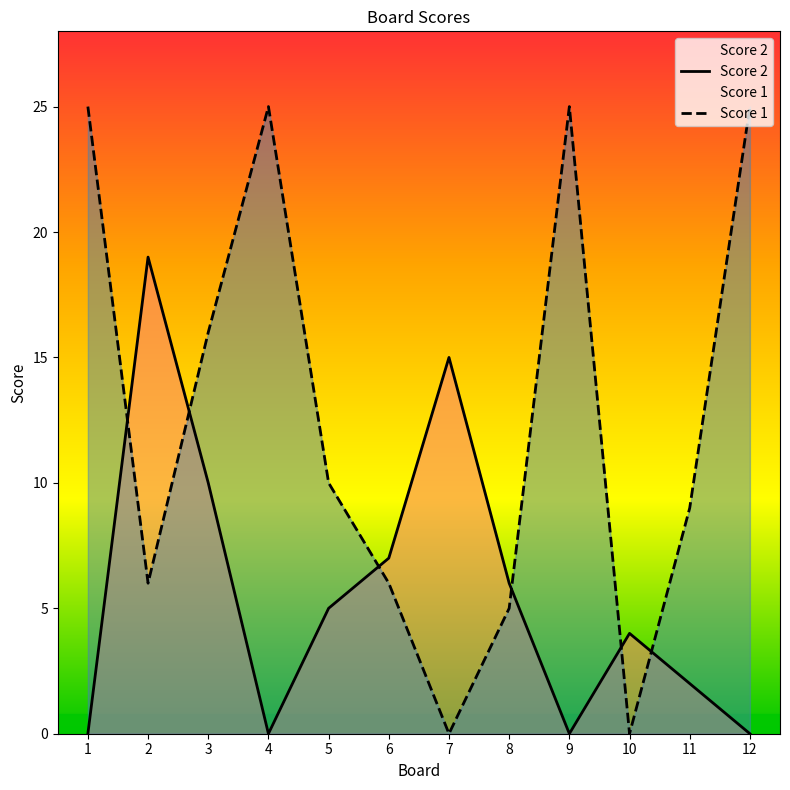

Is it true that Score 2 equals 5 at 6?

False